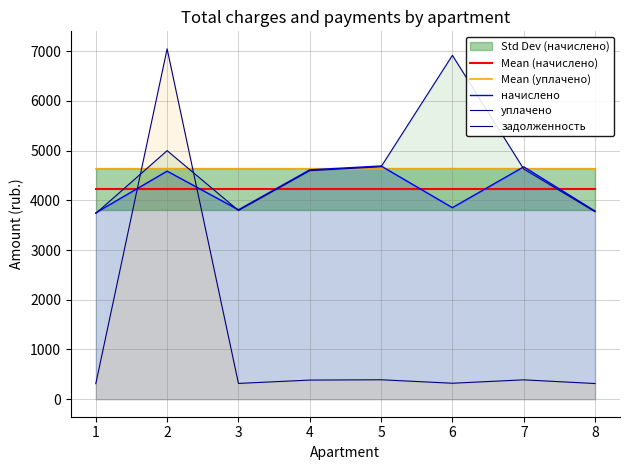

What is the value of the уплачено point at the 8th from the left?

3771.2